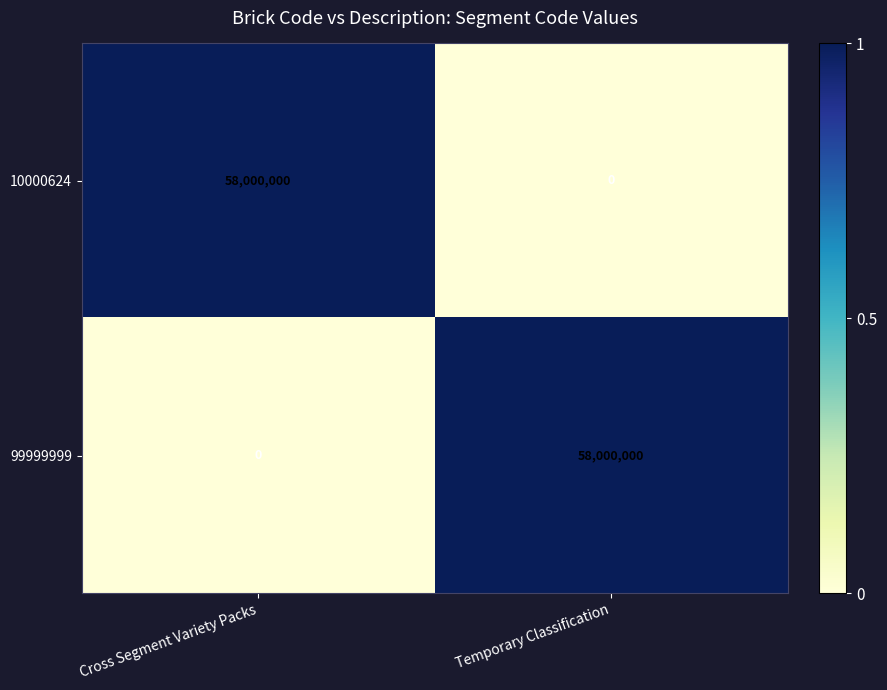

What is the sum of the 99999999 values at Cross Segment Variety Packs and Temporary Classification?

58000000